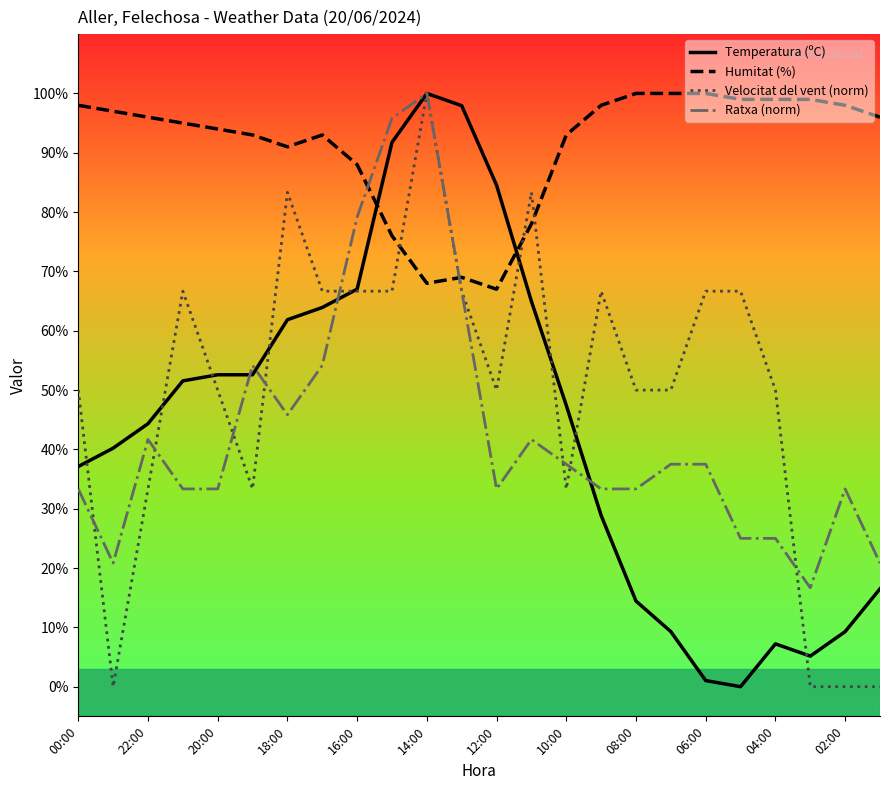

Which series ends up on top after the final intersection of Ratxa (norm) and Humitat (%)?

Humitat (%)